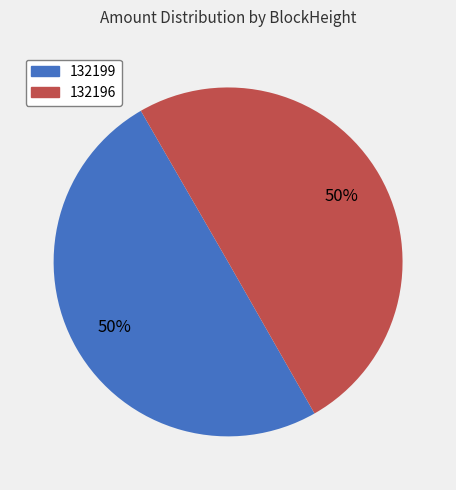

To the nearest percent, what is the difference between the largest and smallest slice percentages?

0%